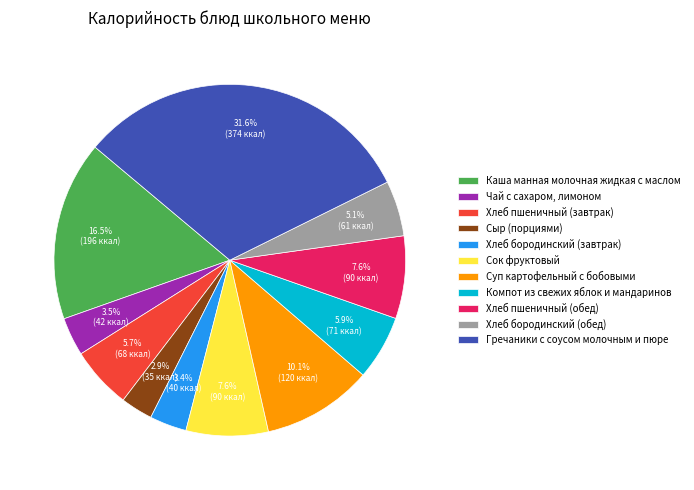

Which has a higher value, Каша манная молочная жидкая с маслом or Сок фруктовый?

Каша манная молочная жидкая с маслом